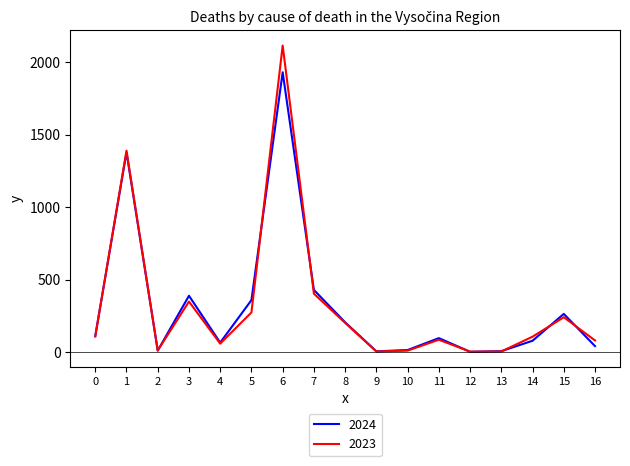

True or false: 2023 and 2024 cross at least once.

True